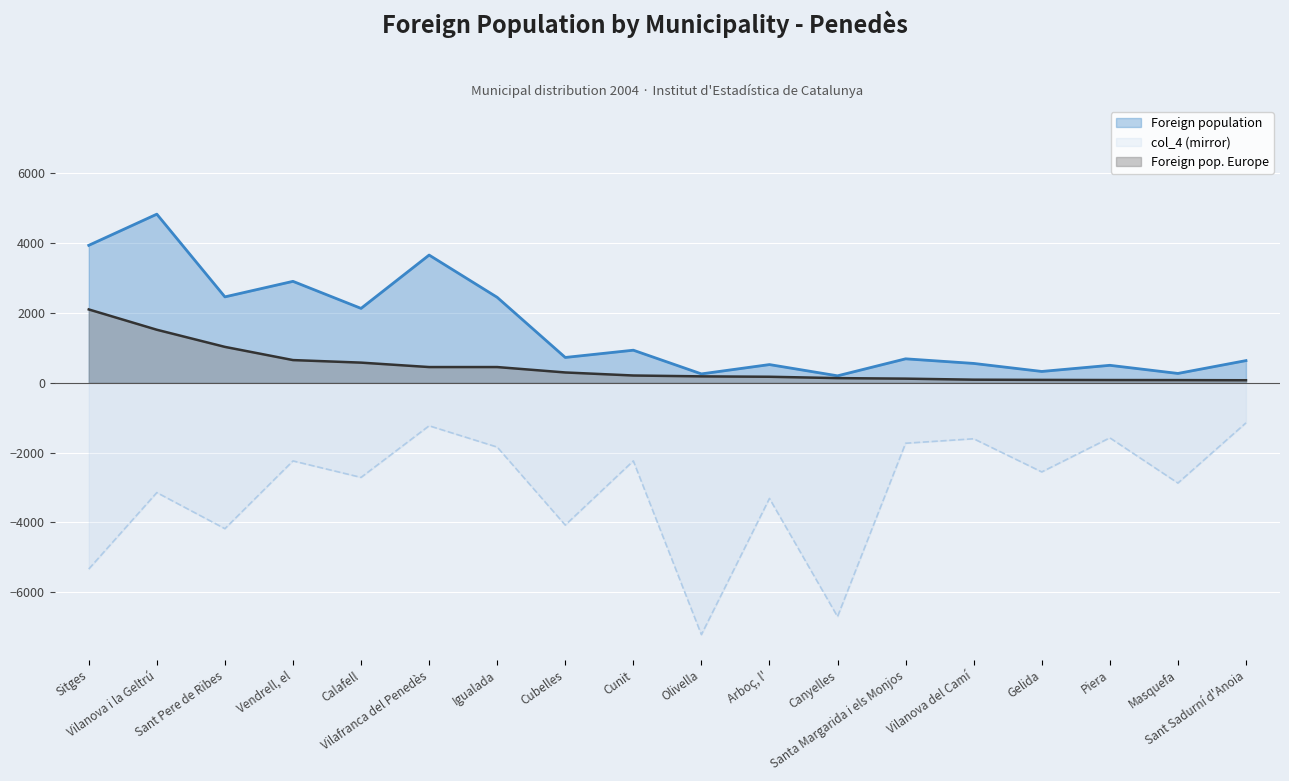

Which category has the highest value across all series?

Vilanova i la Geltrú